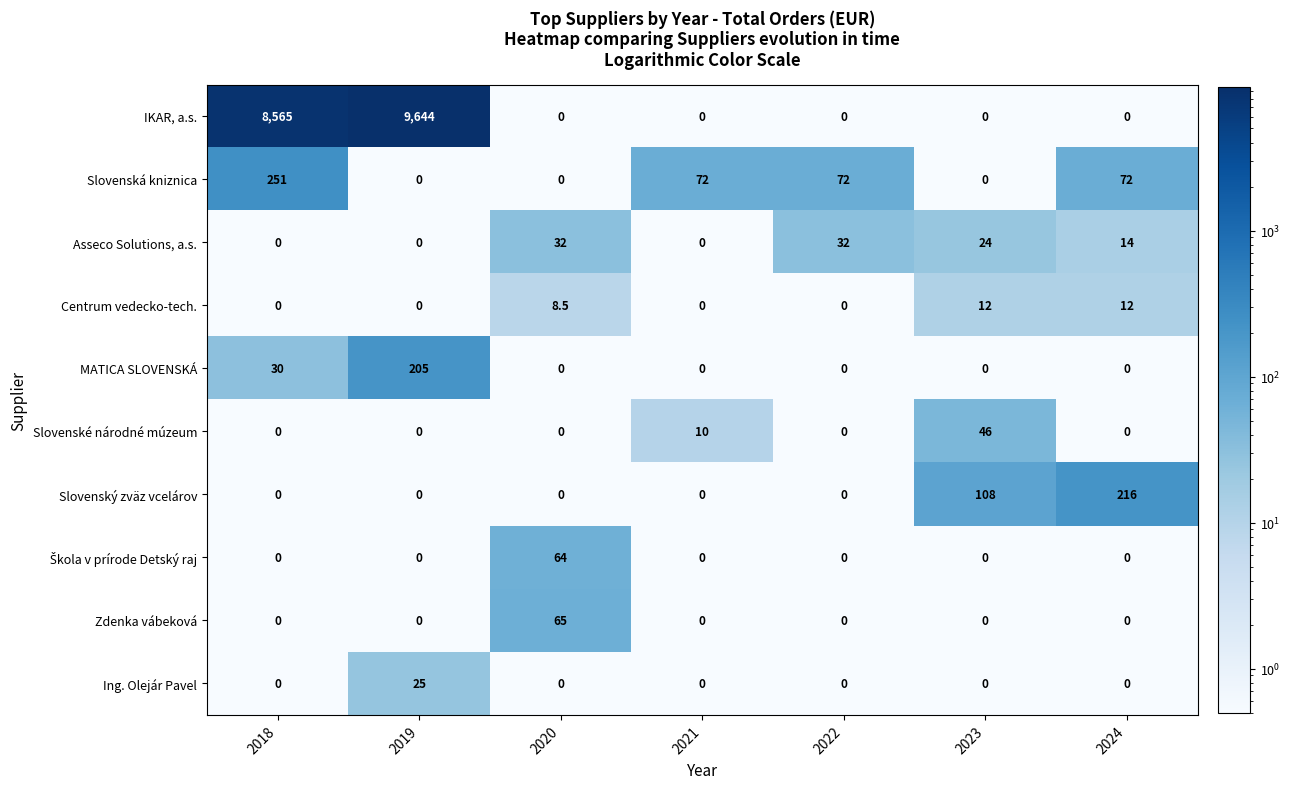

Which series has the largest total across all categories?

IKAR, a.s.